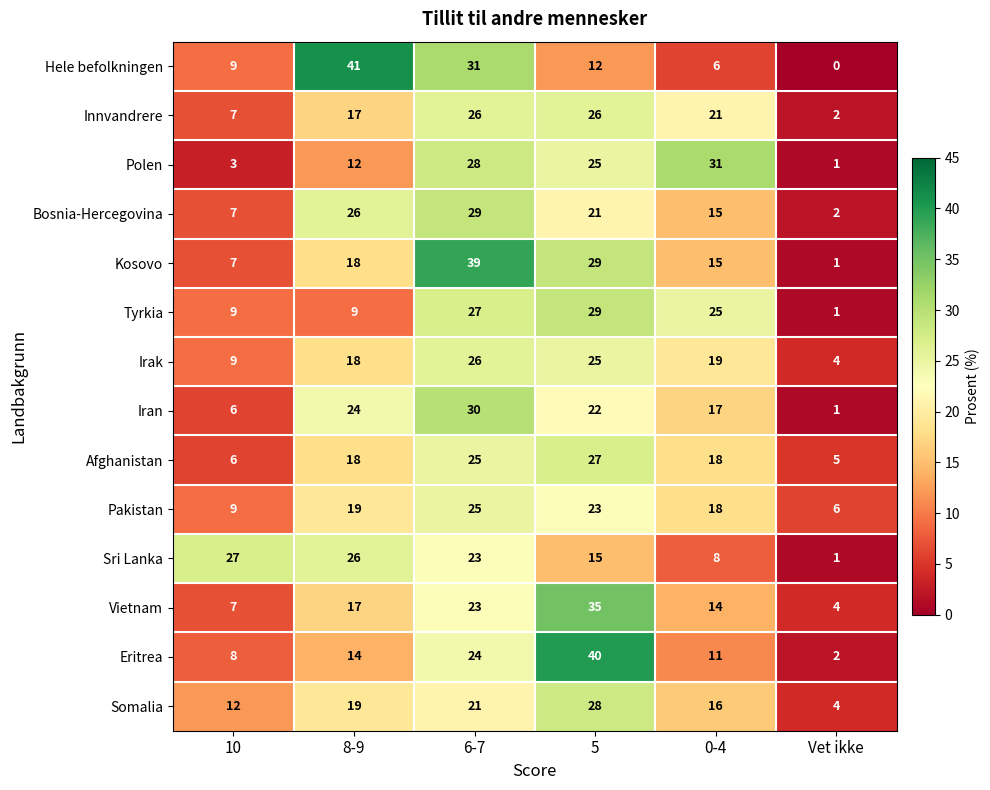

Is it true that Polen equals 25 at 5?

True